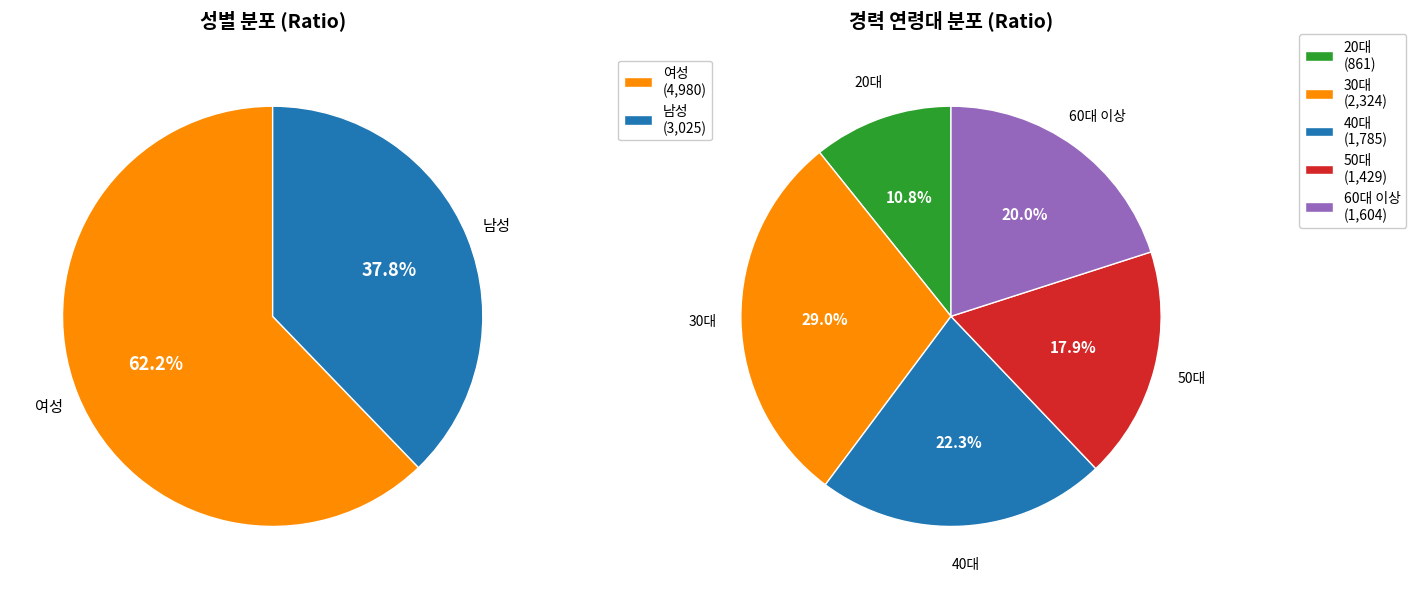

Is there any slice that represents more than half of the pie?

No